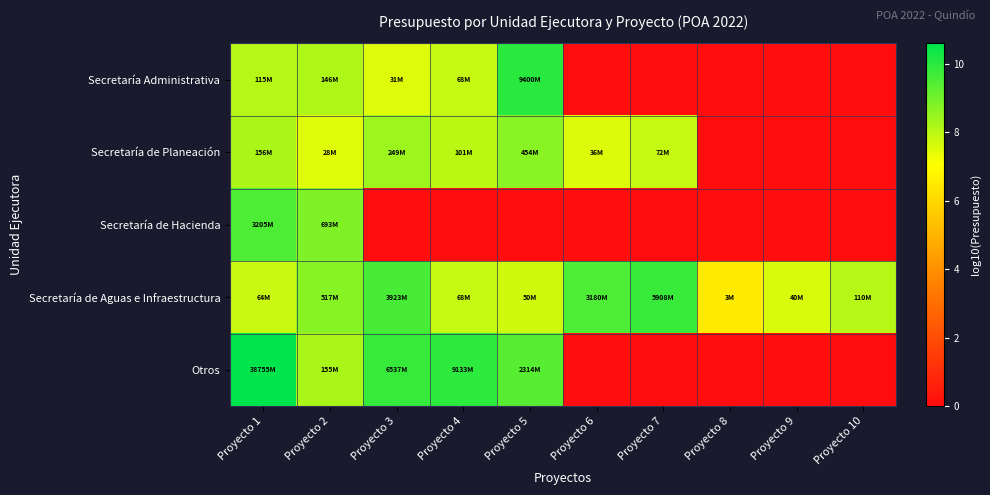

Reading left to right, extract all data points from this chart.

Secretaría Administrativa: Proyecto 1=8.1	Proyecto 2=8.2	Proyecto 3=7.5	Proyecto 4=7.8	Proyecto 5=10.0	Proyecto 6=0.0	Proyecto 7=0.0	Proyecto 8=0.0	Proyecto 9=0.0	Proyecto 10=0.0
Secretaría de Planeación: Proyecto 1=8.2	Proyecto 2=7.5	Proyecto 3=8.4	Proyecto 4=8.0	Proyecto 5=8.7	Proyecto 6=7.6	Proyecto 7=7.9	Proyecto 8=0.0	Proyecto 9=0.0	Proyecto 10=0.0
Secretaría de Hacienda: Proyecto 1=9.5	Proyecto 2=8.8	Proyecto 3=0.0	Proyecto 4=0.0	Proyecto 5=0.0	Proyecto 6=0.0	Proyecto 7=0.0	Proyecto 8=0.0	Proyecto 9=0.0	Proyecto 10=0.0
Secretaría de Aguas e Infraestructura: Proyecto 1=7.8	Proyecto 2=8.7	Proyecto 3=9.6	Proyecto 4=7.8	Proyecto 5=7.7	Proyecto 6=9.5	Proyecto 7=9.8	Proyecto 8=6.5	Proyecto 9=7.6	Proyecto 10=8.0
Otros: Proyecto 1=10.6	Proyecto 2=8.2	Proyecto 3=9.8	Proyecto 4=10.0	Proyecto 5=9.4	Proyecto 6=0.0	Proyecto 7=0.0	Proyecto 8=0.0	Proyecto 9=0.0	Proyecto 10=0.0